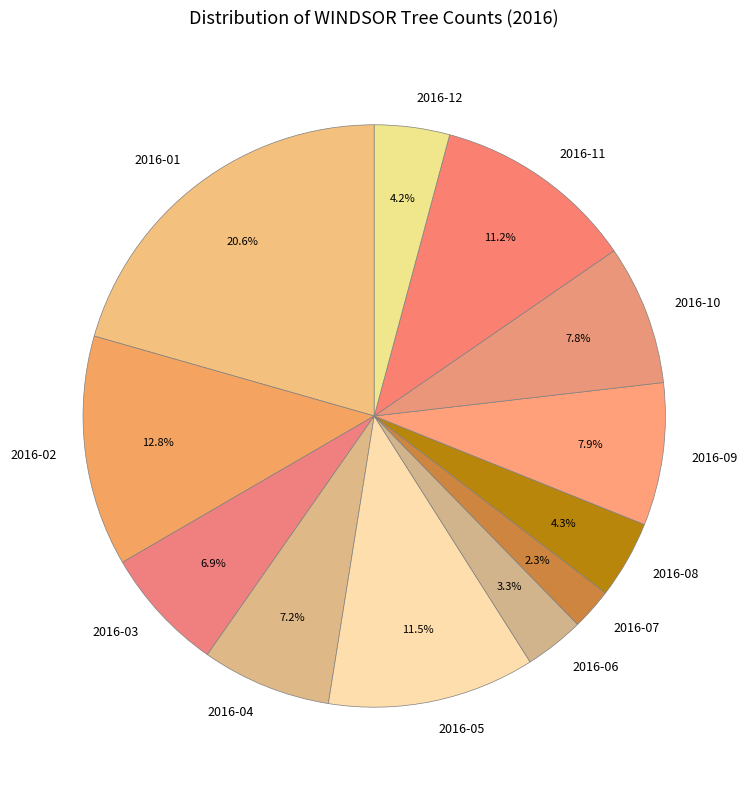

Do 2016-12 and 2016-09 together represent more than half of the pie?

No